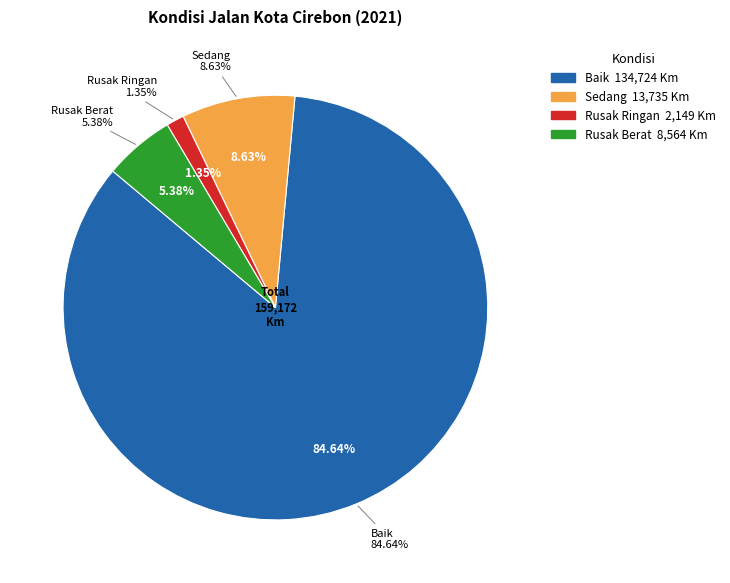

To the nearest percent, what is the difference between the Baik and Sedang slice percentages?

76%